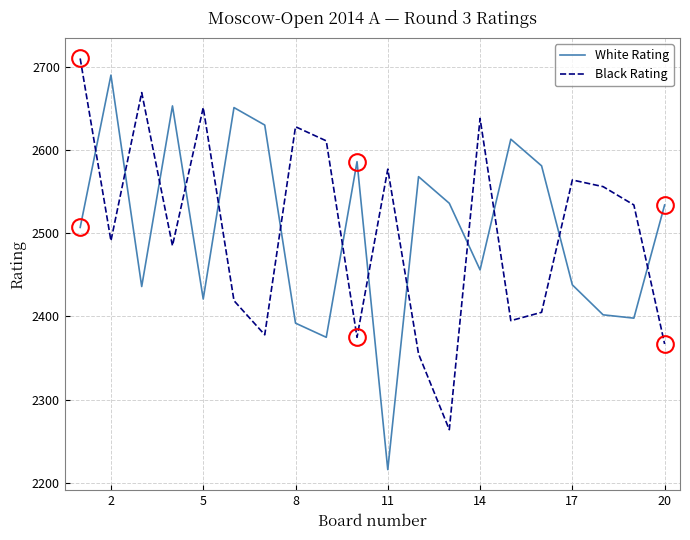

What is the lowest value of the Black Rating series?

2264